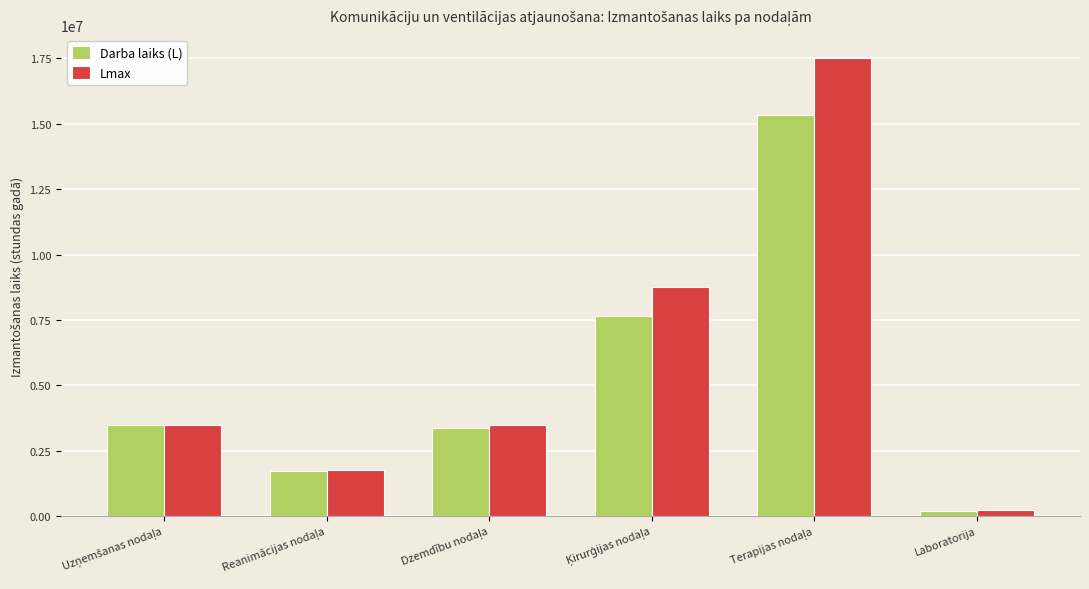

What is the difference between the maximum and minimum values in the Lmax series?

17286400.0